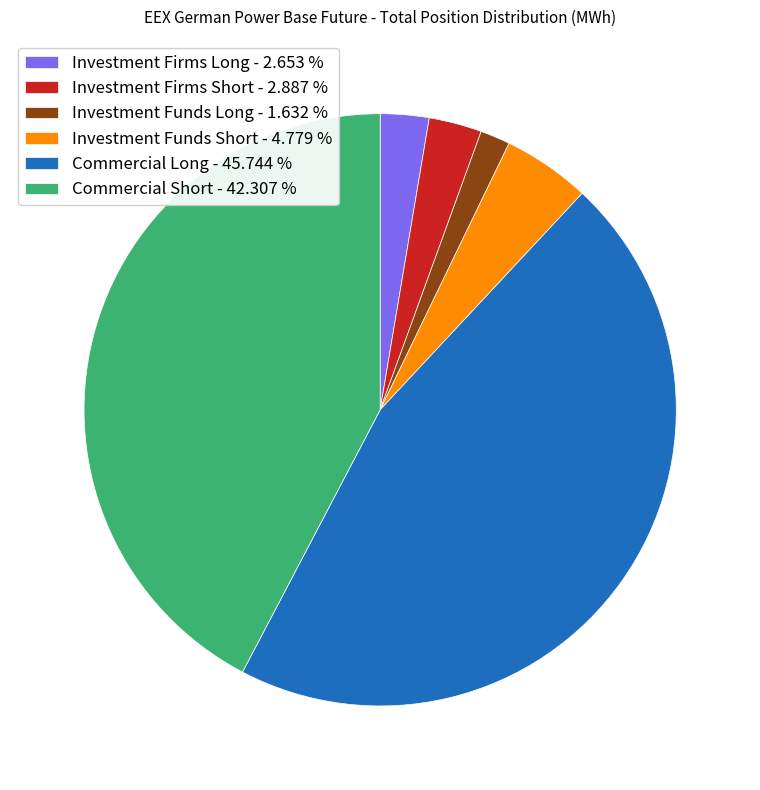

Combined, do Commercial Short - 42.307 % and Commercial Long - 45.744 % account for over 50%?

Yes